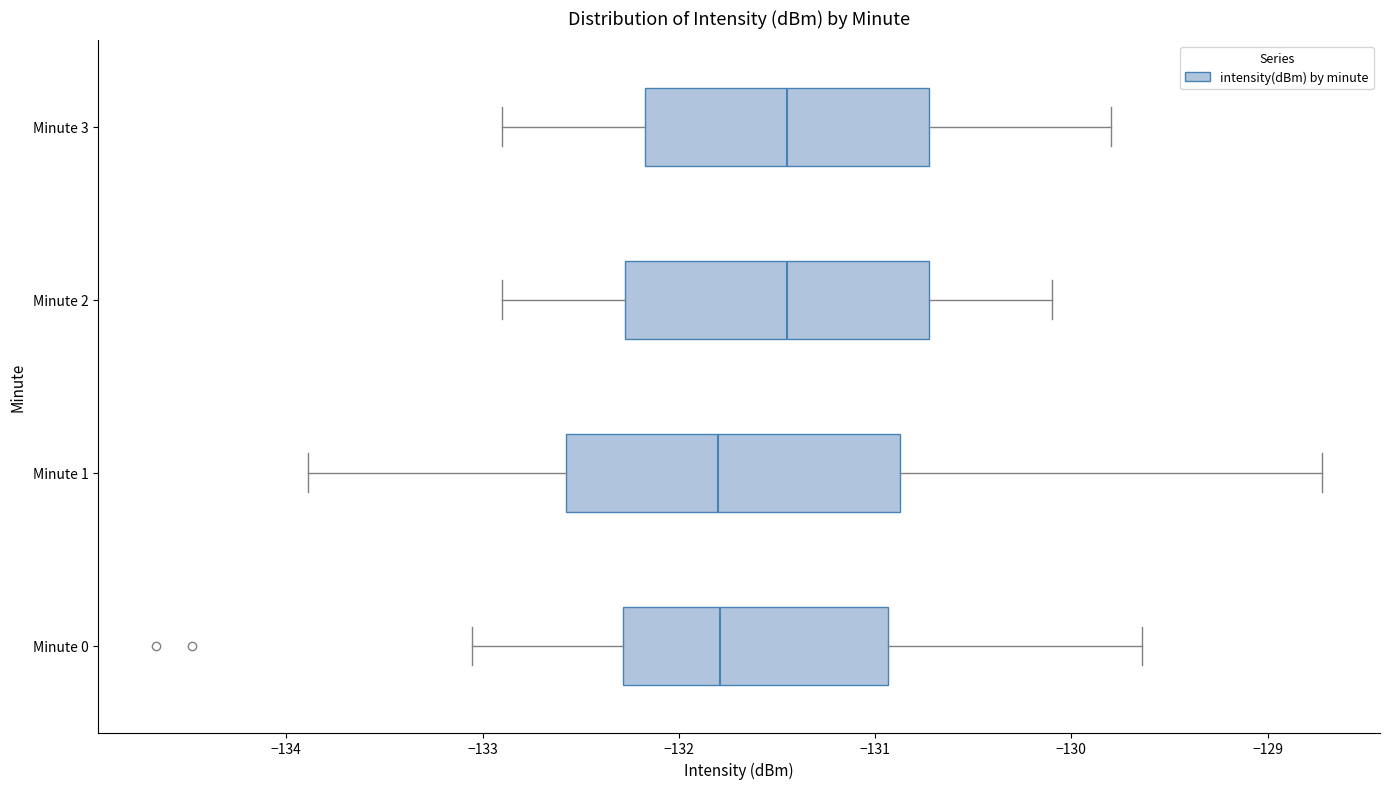

Comparing the boxes themselves (not the whiskers), which one is the widest?

Minute 1